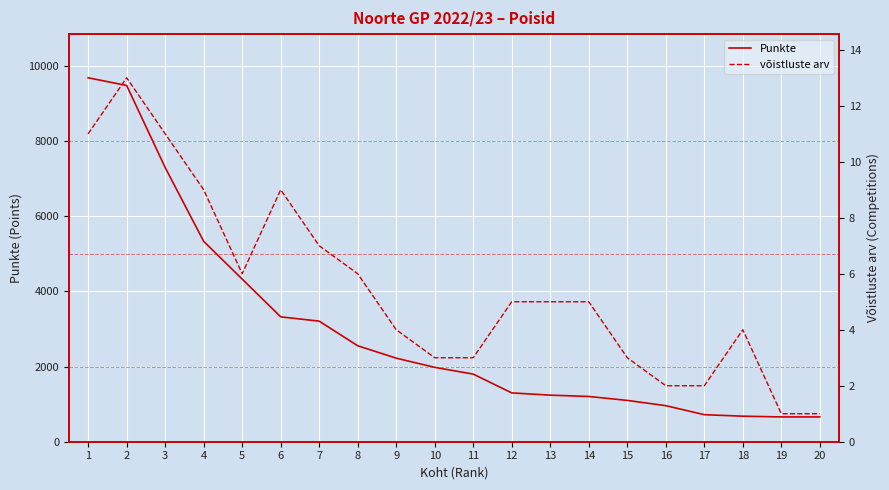

Is this an area chart (filled region under the line)?

No